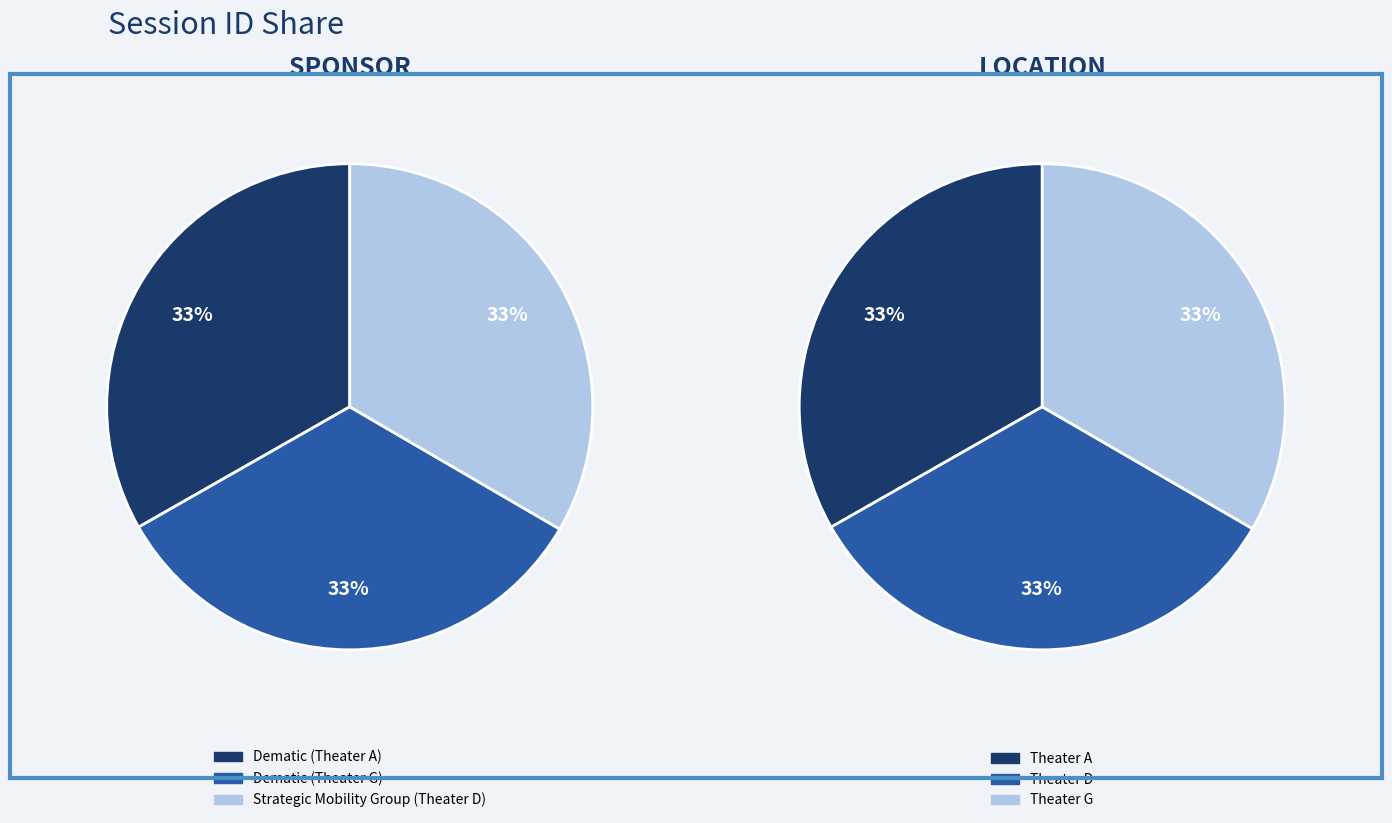

How many segments does this pie chart have?

3